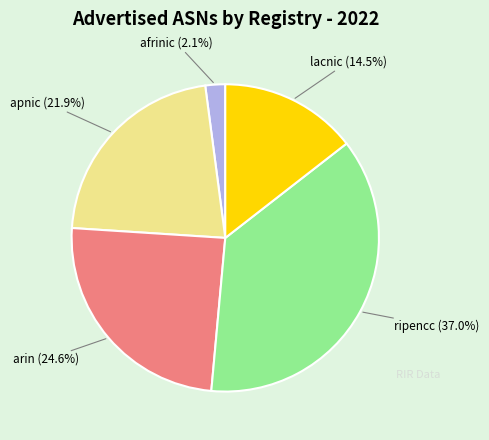

What percentage is NOT represented by afrinic?

97.9%